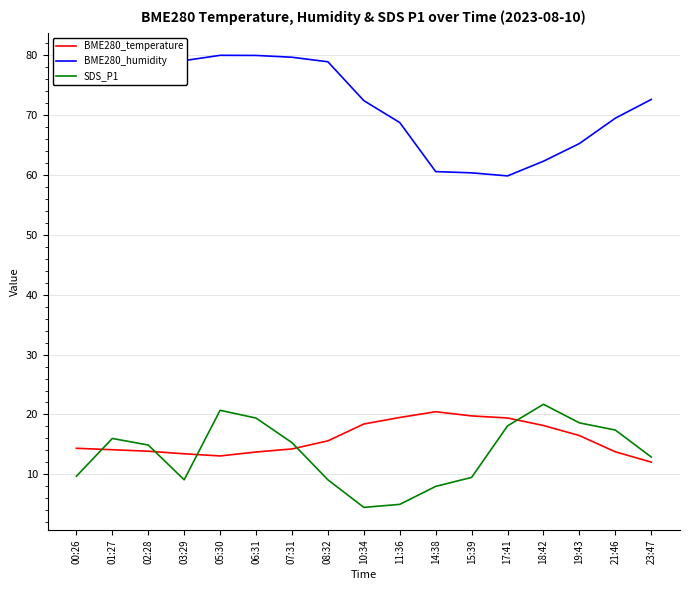

What position from the right is 01:27?

16